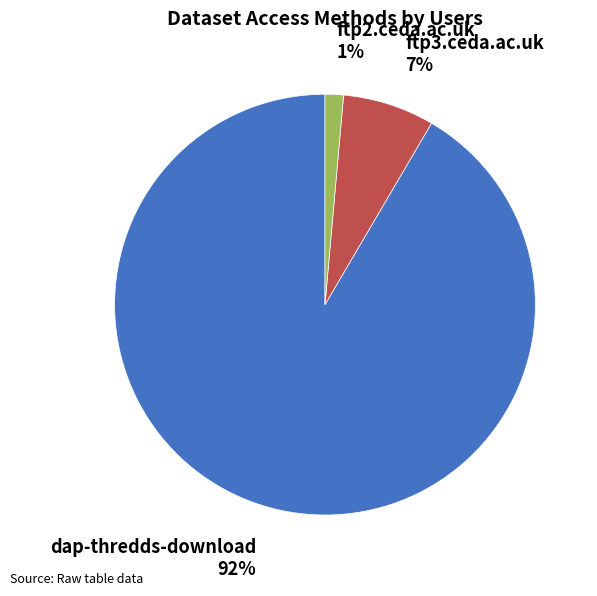

What is the smallest slice in the pie chart?

ftp2.ceda.ac.uk